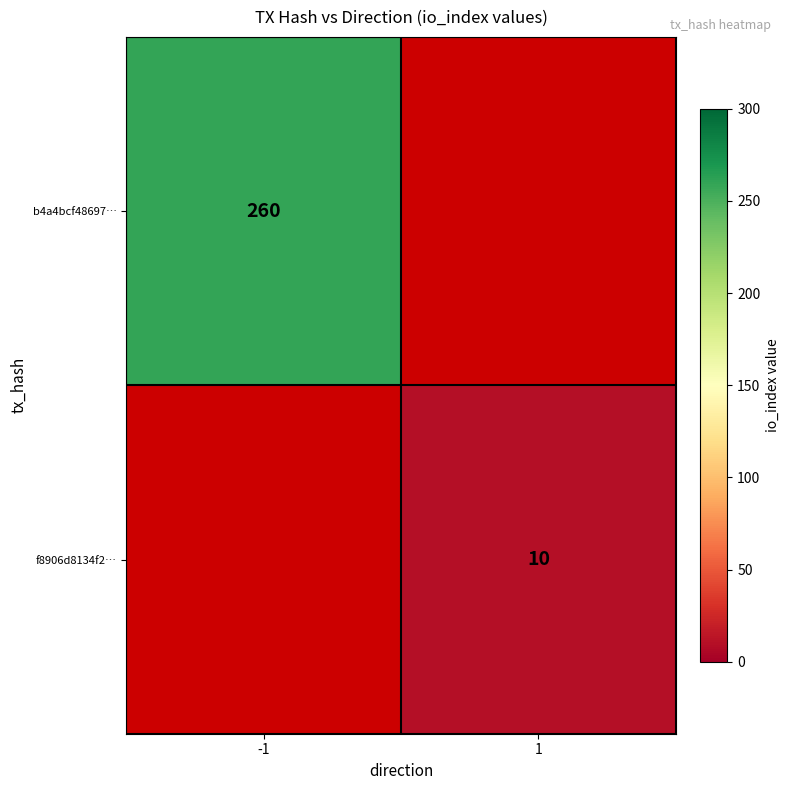

At which category does the chart reach its minimum across all series?

1